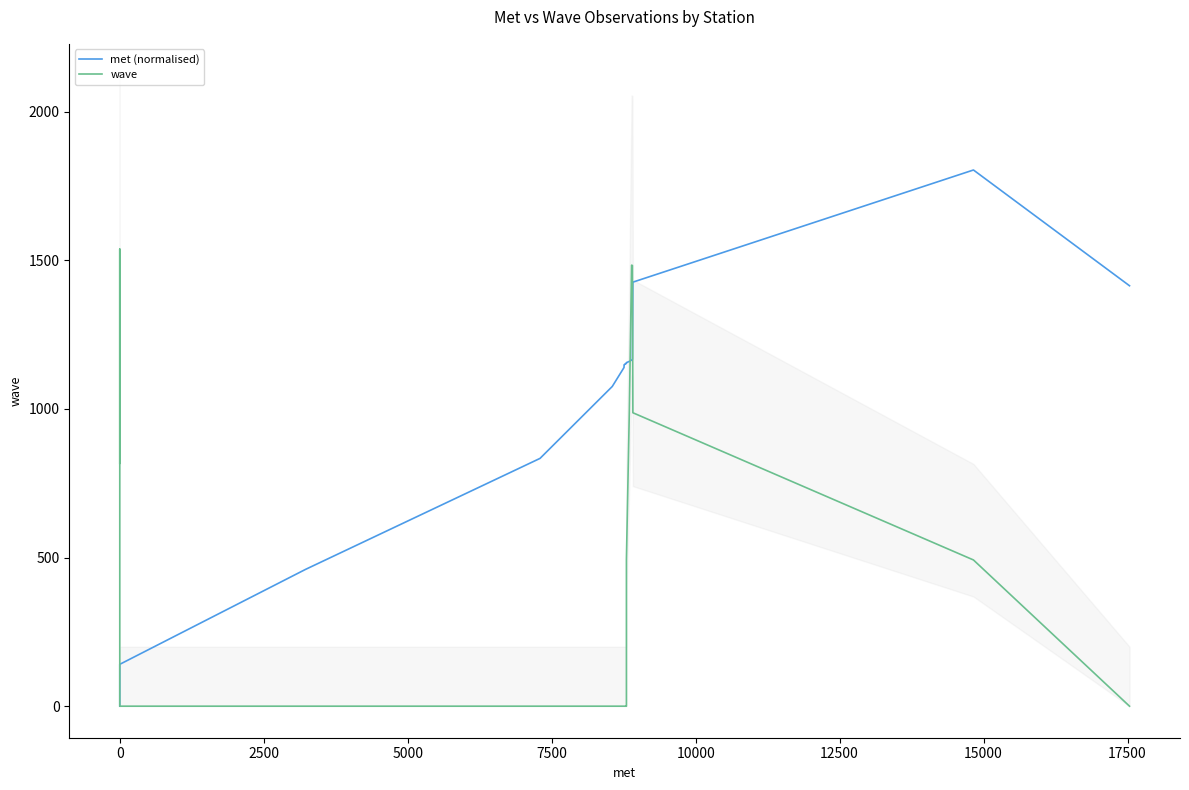

At how many categories does at least one series exceed 845?

31